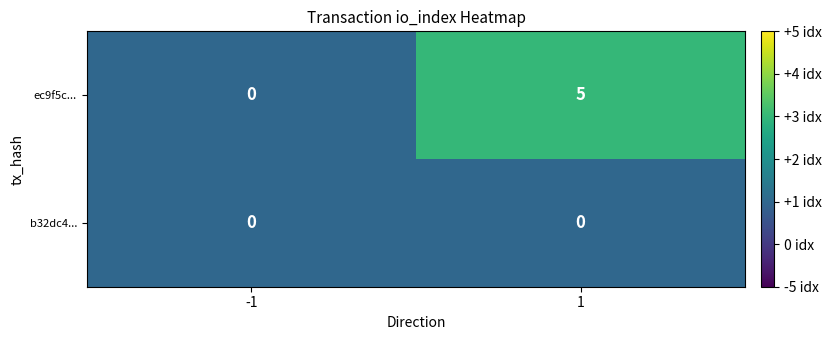

At which category is the sum across all series the highest?

1